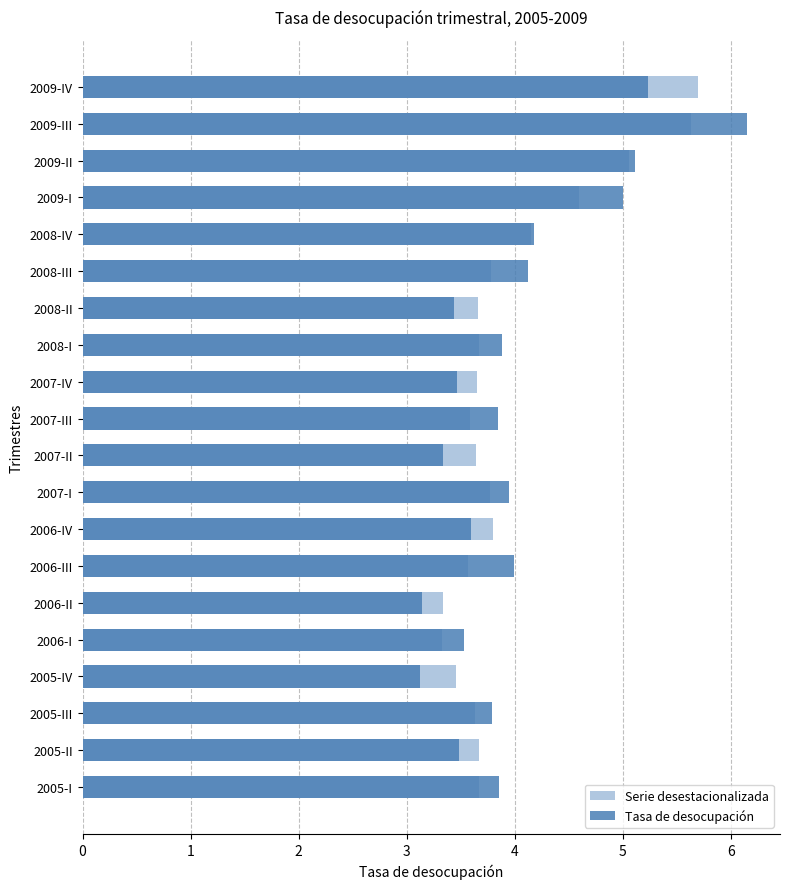

How many bars are there in each group?

2